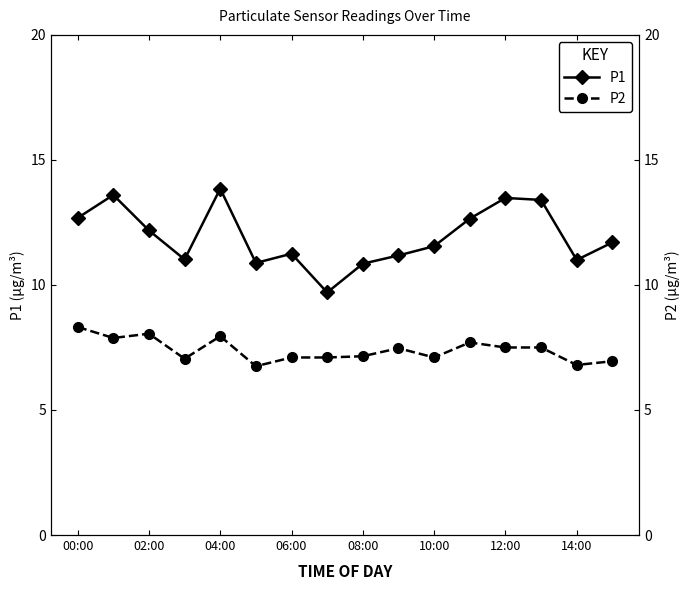

How many interior local peaks does the P2 series have?

4